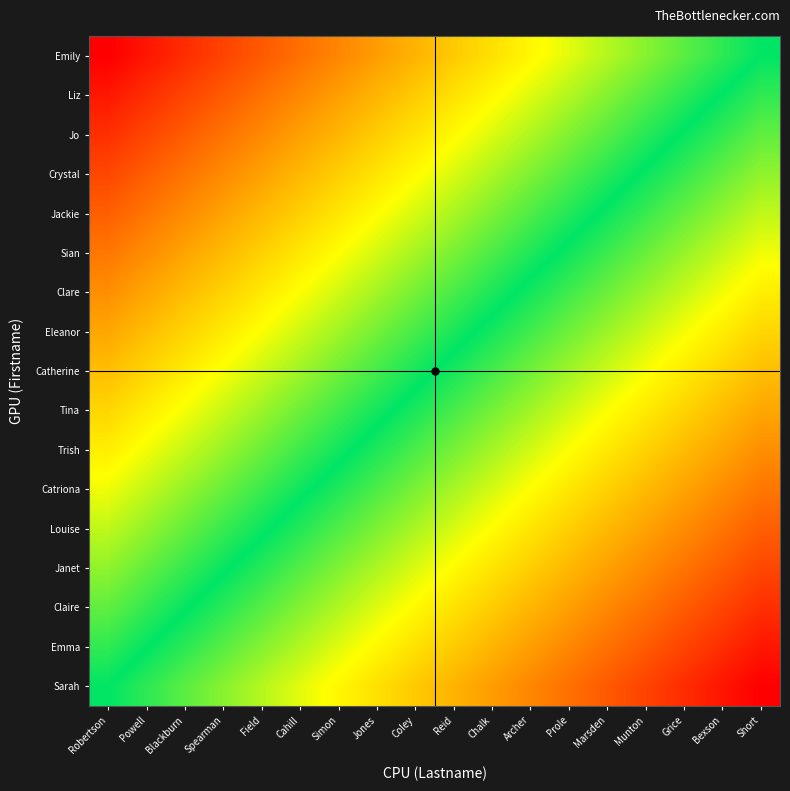

List the series in order of their peak value, lowest first.

Sarah, Emma, Claire, Janet, Louise, Catriona, Trish, Tina, Catherine, Eleanor, Clare, Sian, Jackie, Crystal, Jo, Liz, Emily